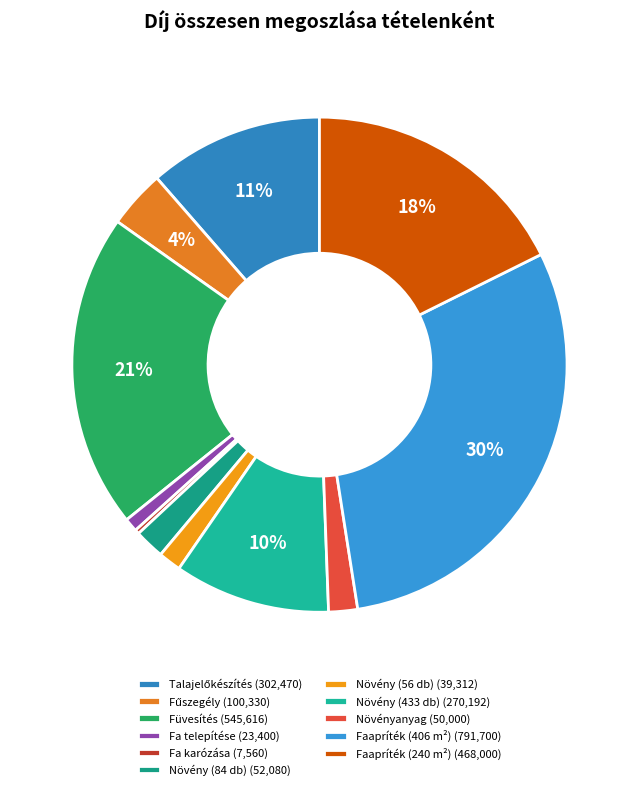

Is there a majority slice in this chart?

No